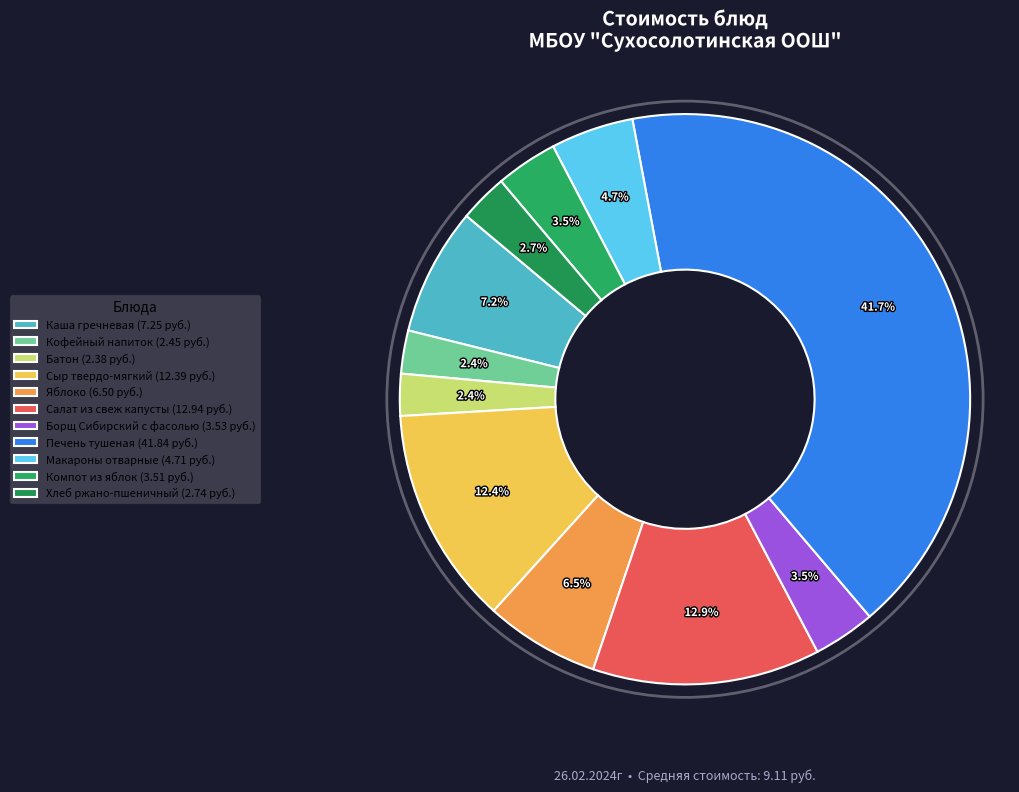

To the nearest percent, what portion does Кофейный напиток represent?

2%